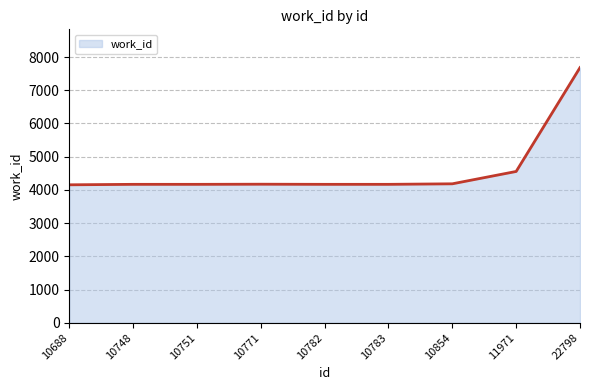

Is it true that the value at 22798 is 10596?

False